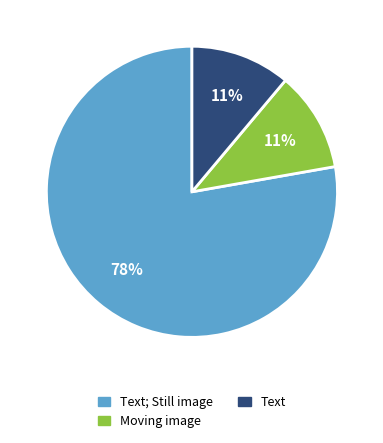

What percentage is the Moving image slice, to the nearest percent?

11%